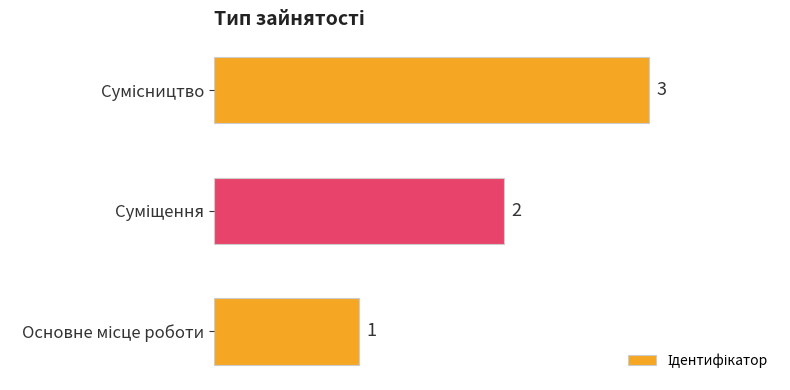

What is the sum of all values?

6